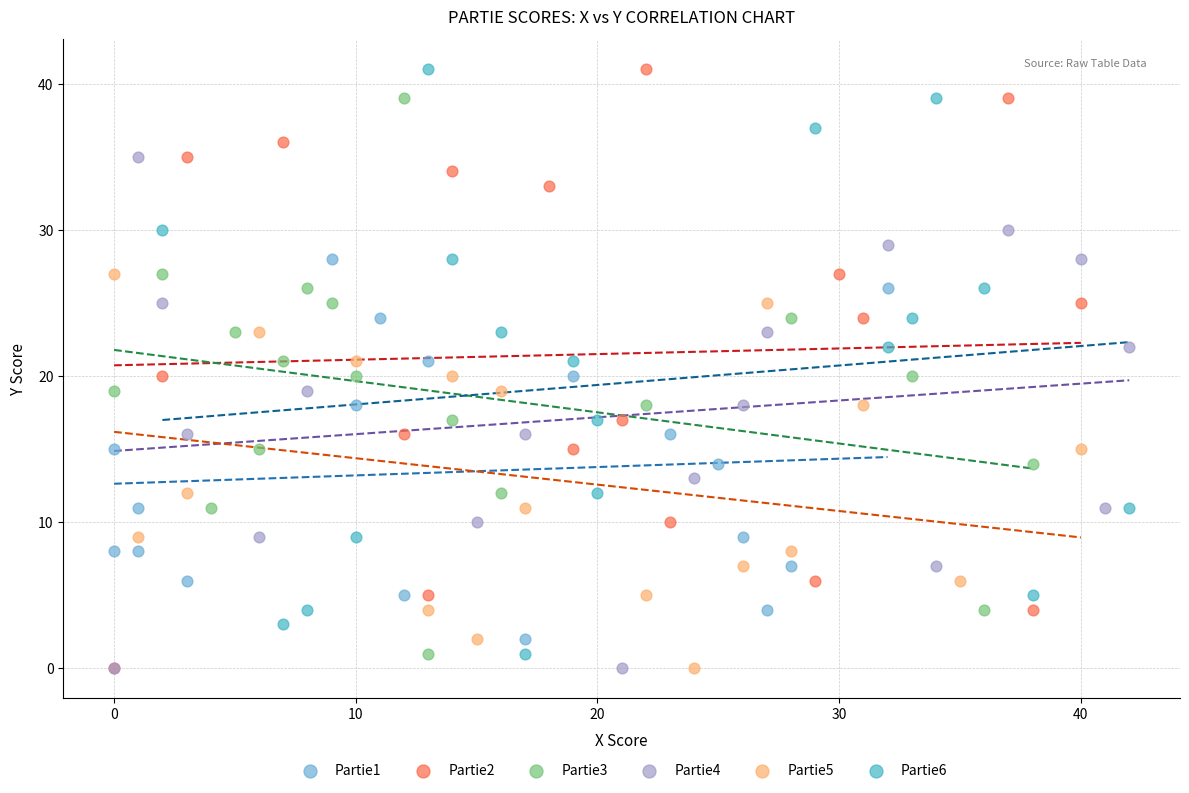

What are all the series names shown in the legend?

Partie1, Partie2, Partie3, Partie4, Partie5, Partie6